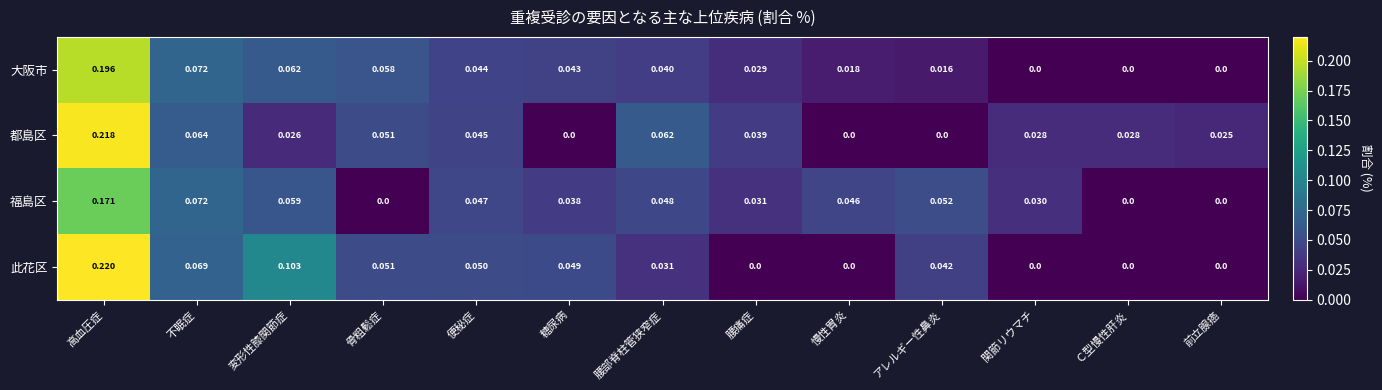

At 変形性膝関節症, list the series in order from largest to smallest.

此花区, 大阪市, 福島区, 都島区